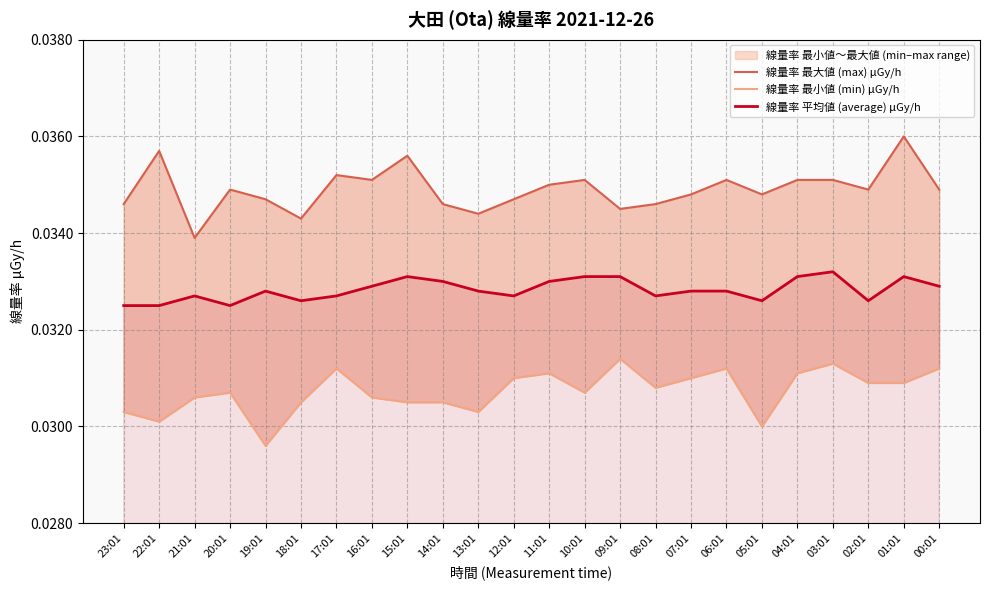

What are all the series names shown in the legend?

線量率 最大値 (max) μGy/h, 線量率 最小値 (min) μGy/h, 線量率 平均値 (average) μGy/h